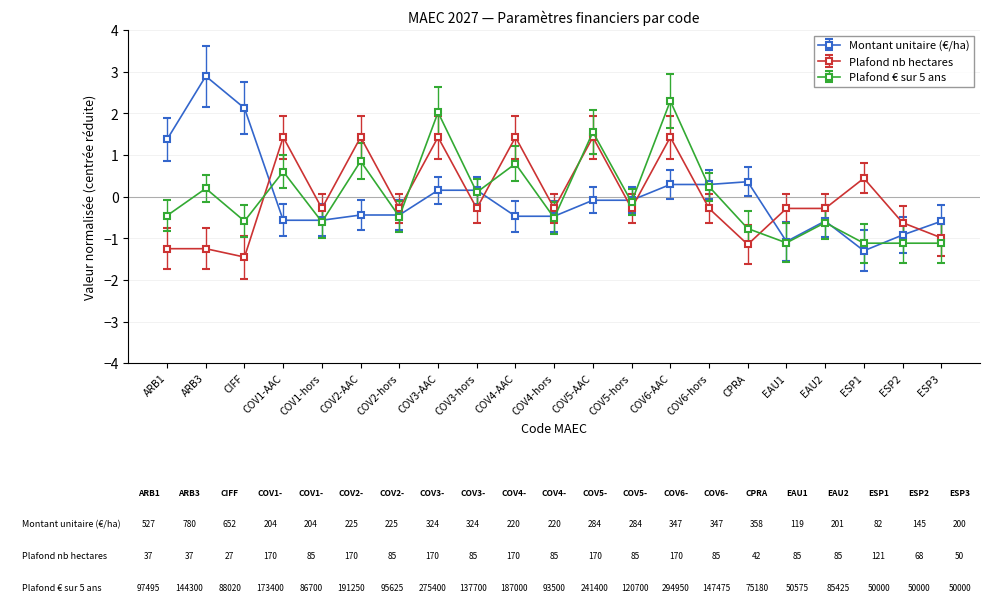

What are all the series names shown in the legend?

Montant unitaire (€/ha), Plafond nb hectares, Plafond € sur 5 ans